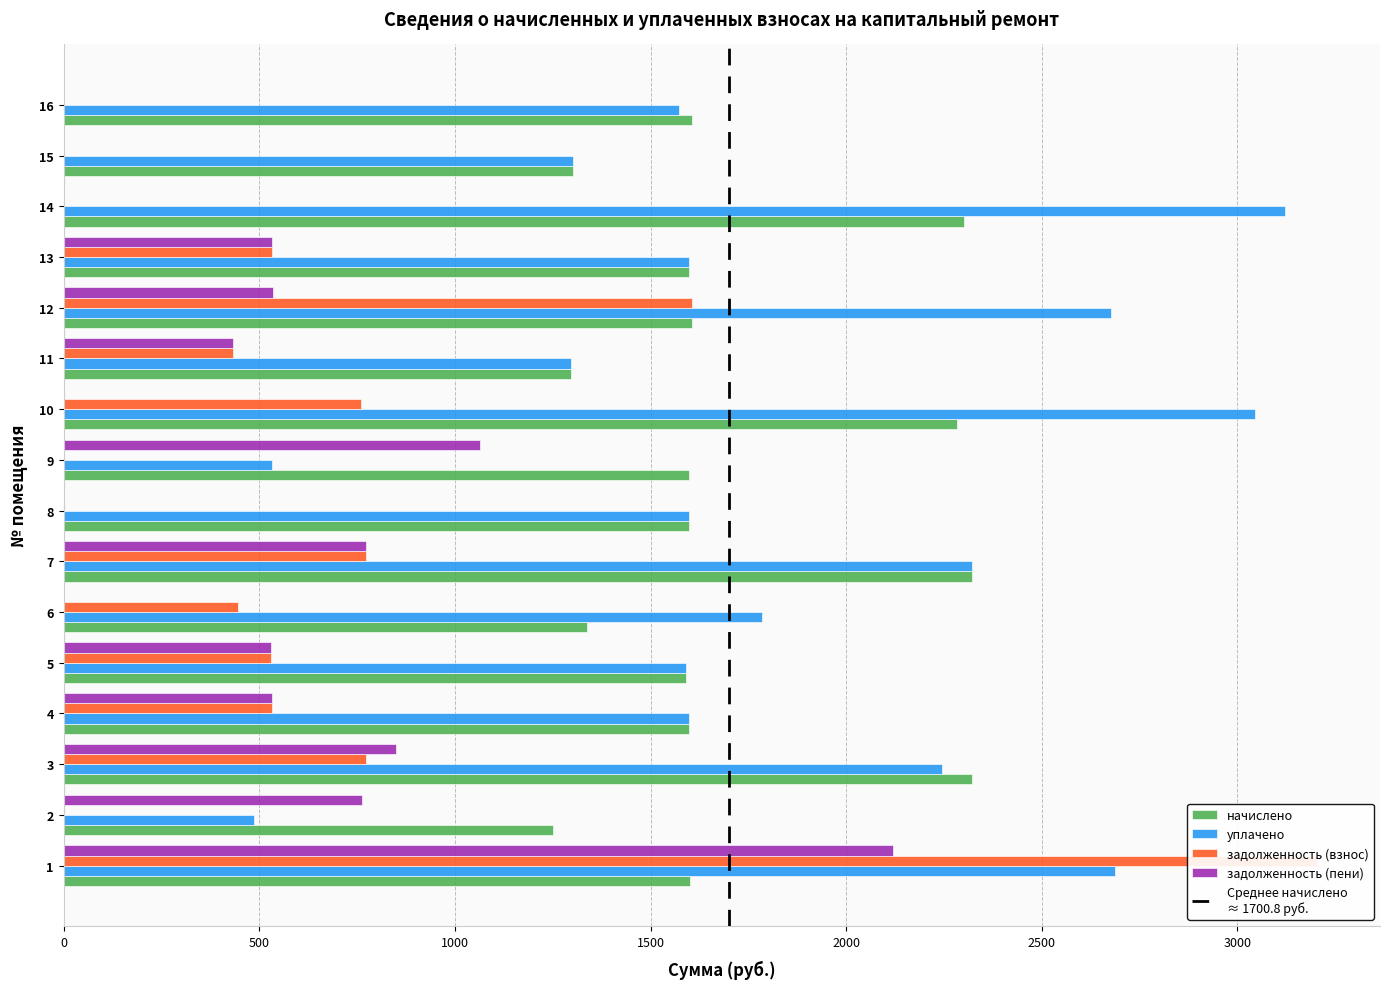

True or false: задолженность (взнос) has a value of 834.3 at 5.

False